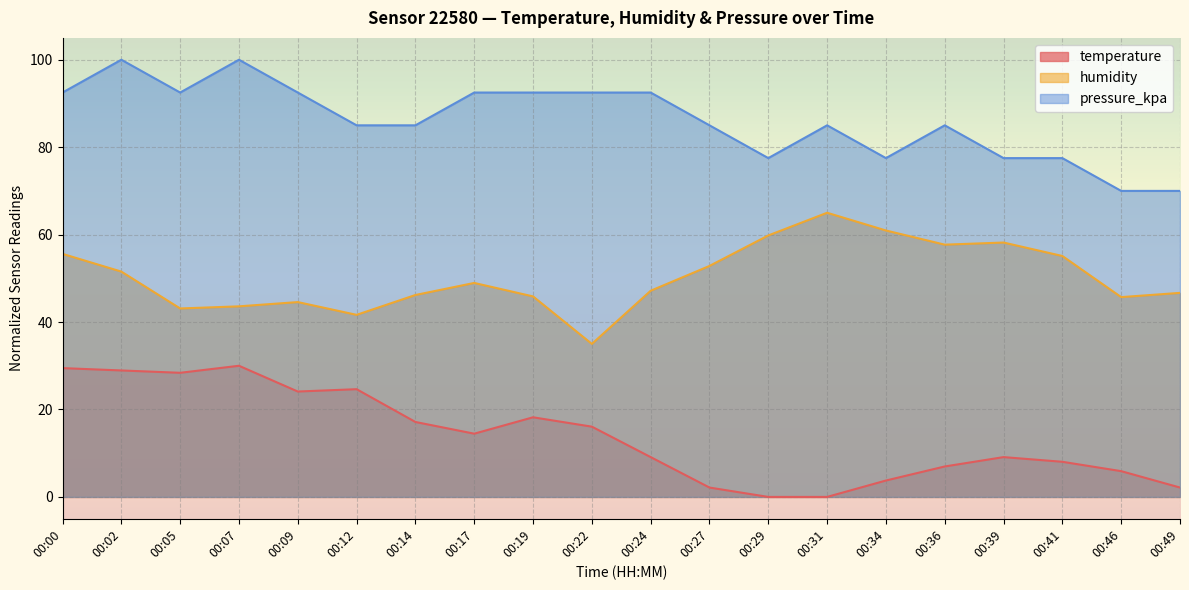

Rank the series by their average value, from lowest to highest.

temperature, humidity, pressure_kpa